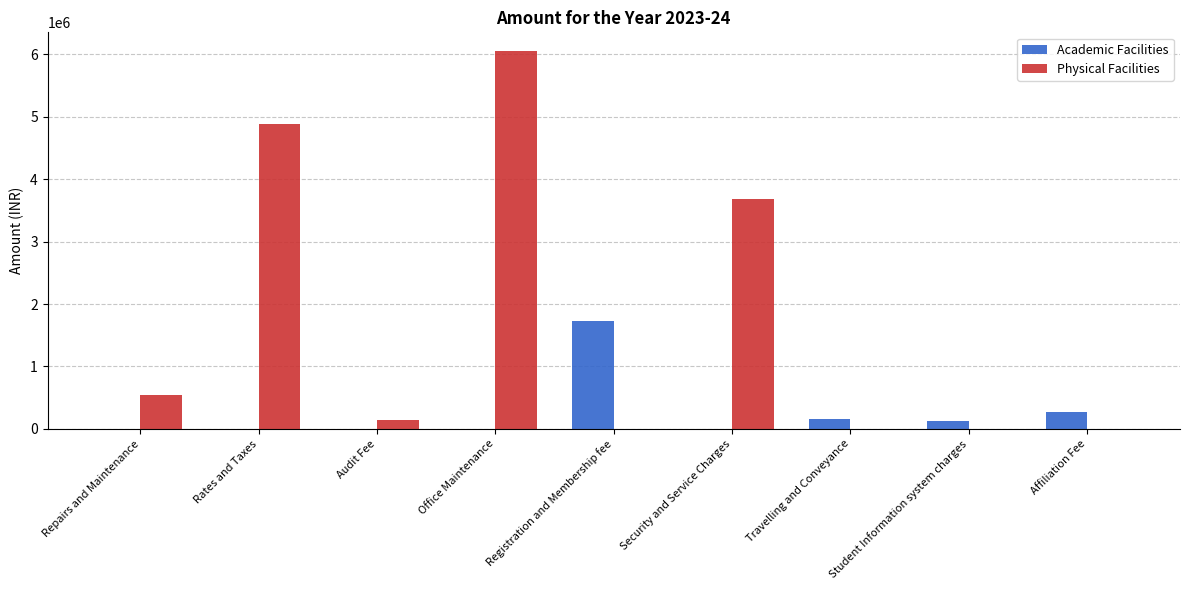

At which category is the sum across all series the highest?

Office Maintenance